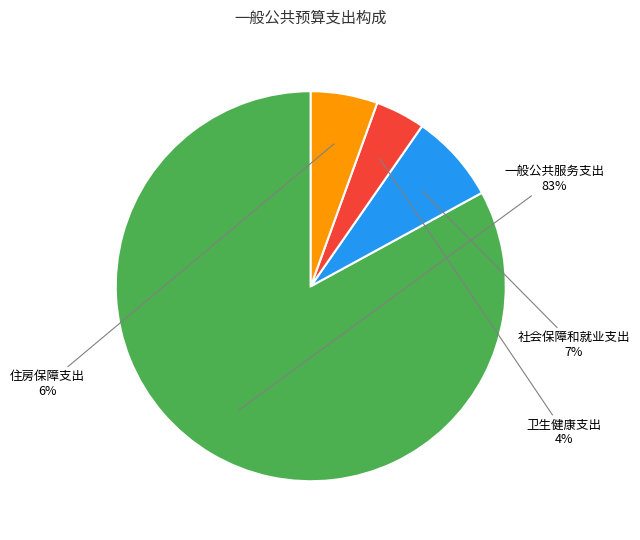

To the nearest percent, what is the difference between the largest and smallest slice percentages?

79%